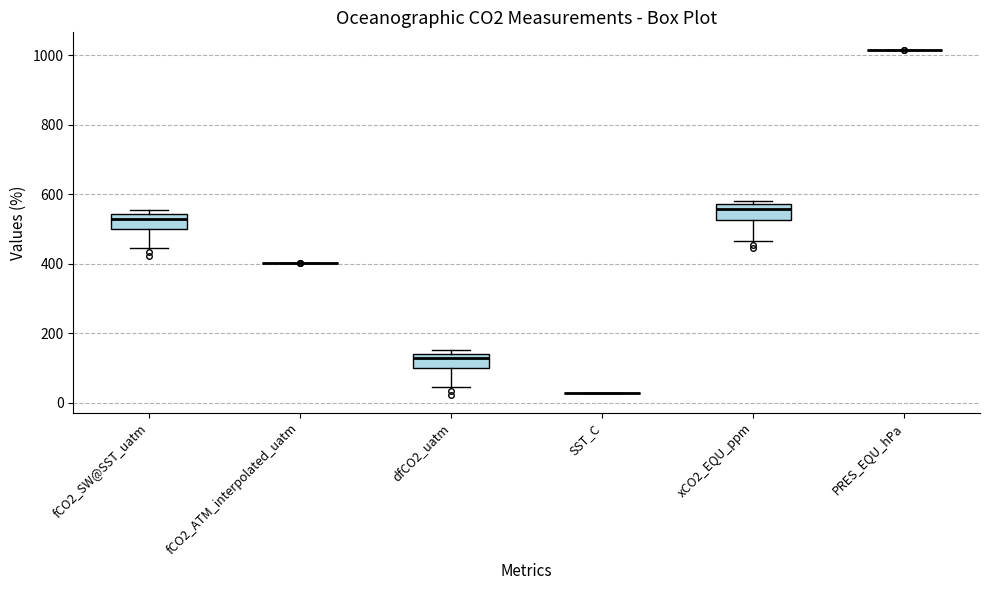

Reading left to right, read every box against the y-axis: the position of its median line, the range the box covers, and the ends of its whiskers. The values are not printed on the chart, so give them approximately, as read against the axis.

fCO2_SW@SST_uatm: median 520, box 500 to 540, whiskers 440 to 560
fCO2_ATM_interpolated_uatm: box collapsed to a line at 400, whiskers 400 to 400
dfCO2_uatm: median 120, box 100 to 140, whiskers 40 to 160
SST_C: box collapsed to a line at 20, whiskers 20 to 20
xCO2_EQU_ppm: median 560, box 520 to 580, whiskers 460 to 580 (just above the box's upper edge)
PRES_EQU_hPa: box collapsed to a line at 1020, whiskers 1020 to 1020